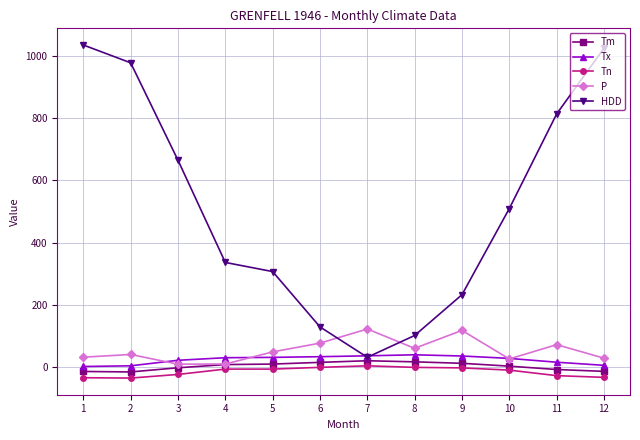

How many lines are shown in the chart?

5